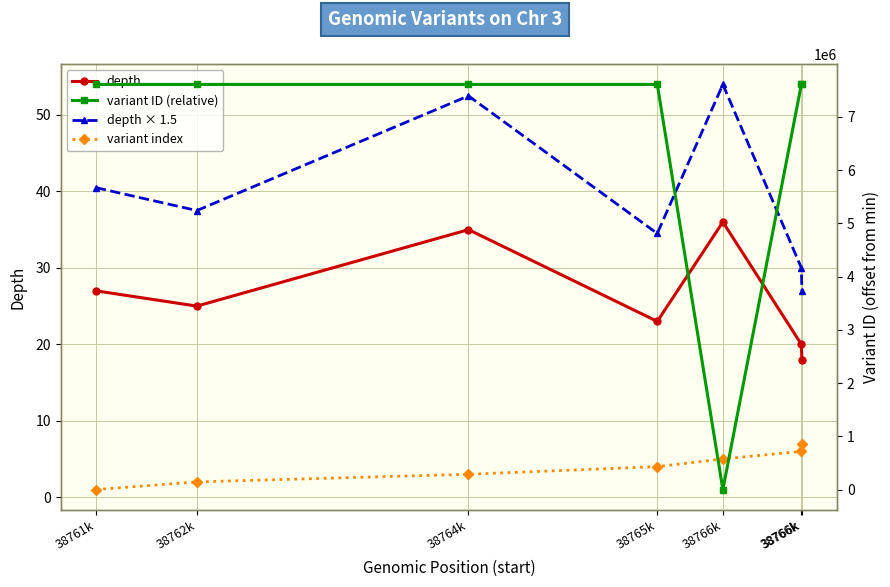

Is it true that variant ID (relative) equals 3983679.1 at 38766k?

False